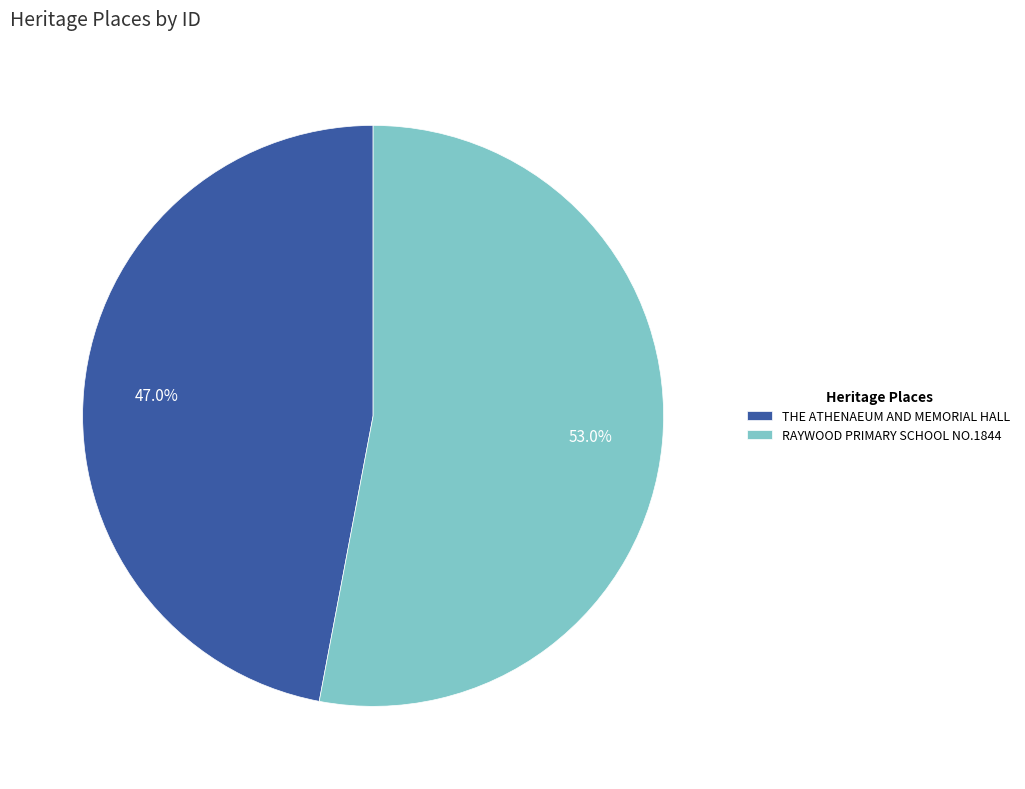

Which slice is the largest?

RAYWOOD PRIMARY SCHOOL NO.1844